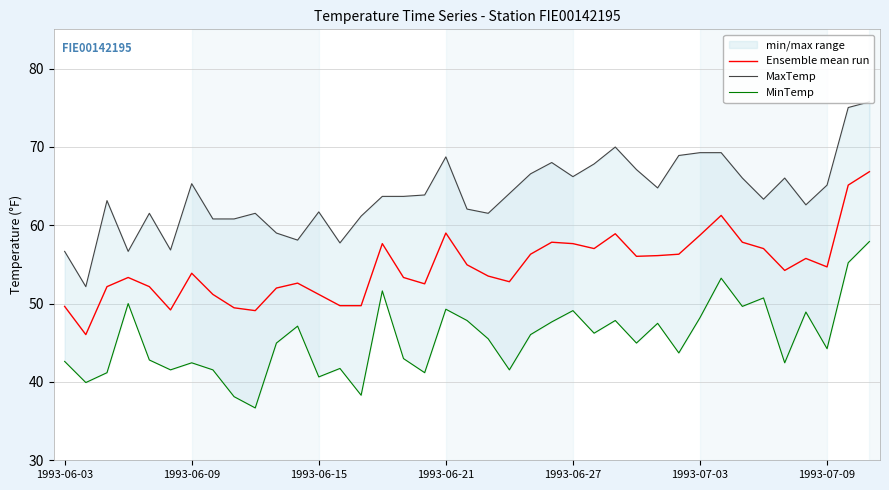

How many values in the MinTemp series exceed 44?

22